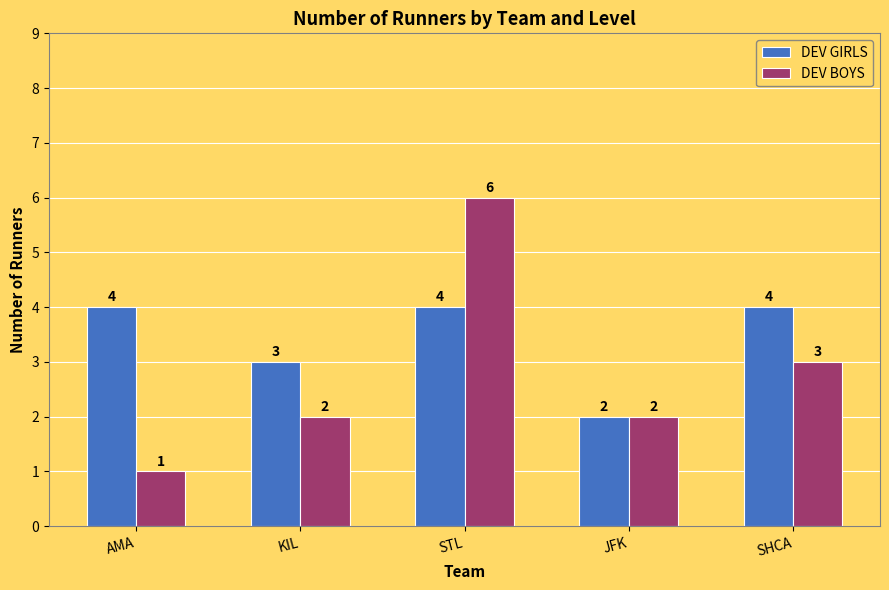

What are all the series names shown in the legend?

DEV GIRLS, DEV BOYS